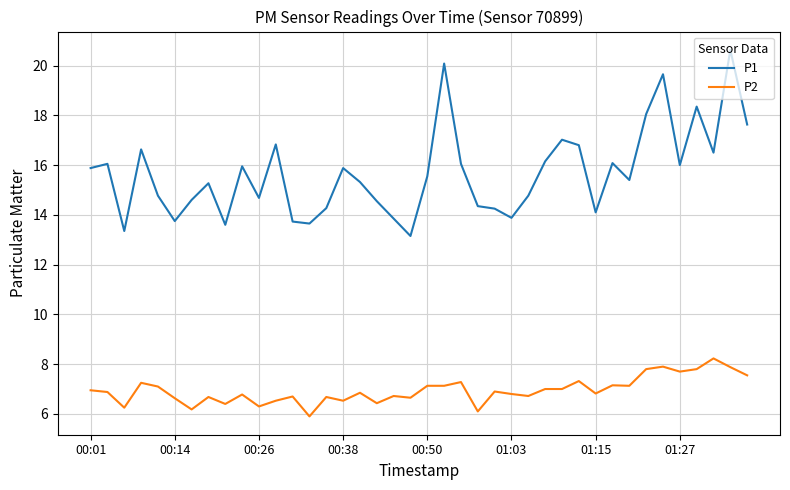

What is the difference between the maximum and minimum values in the P2 series?

2.3